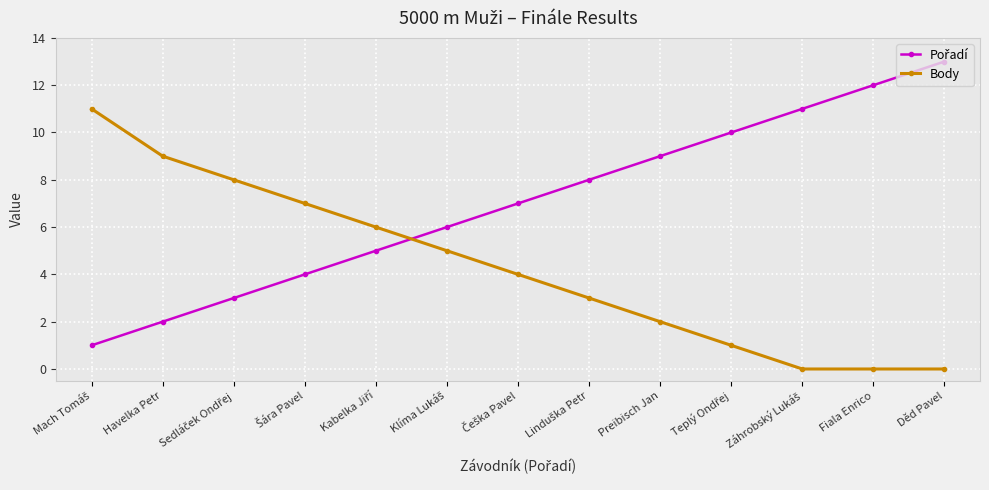

What is the difference between the maximum and minimum values in the Body series?

11